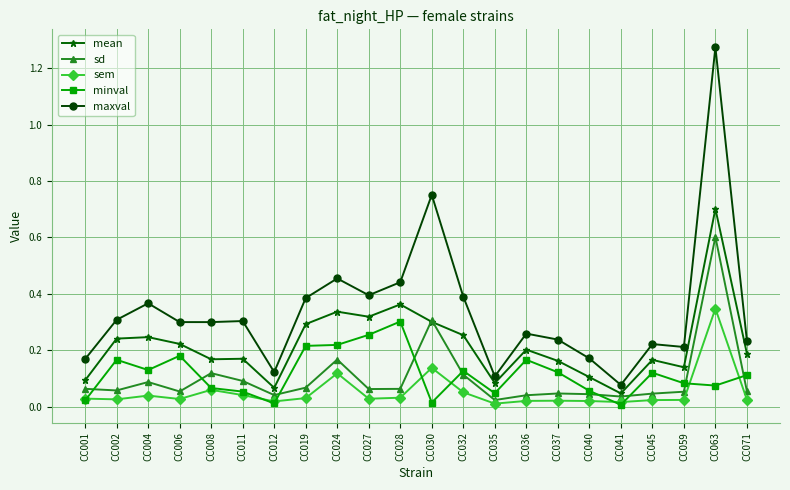

True or false: maxval and sem cross at least once.

False